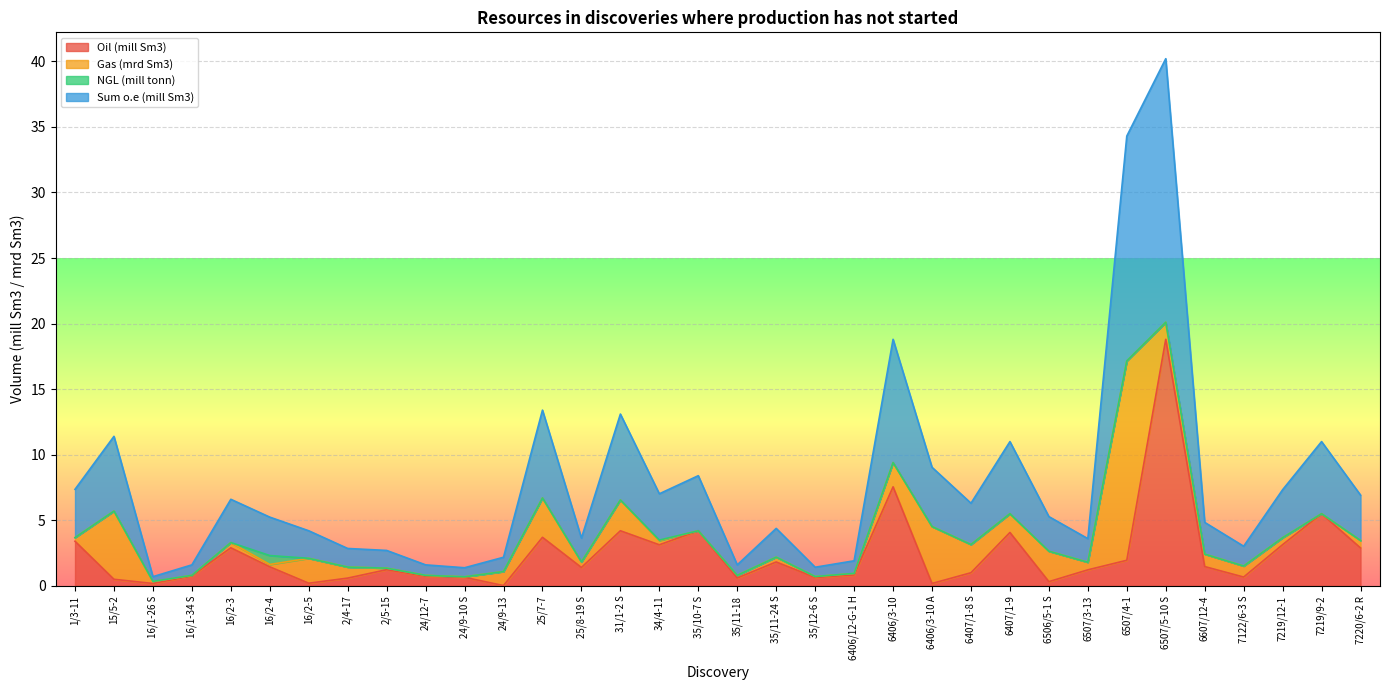

Is it true that Oil (mill Sm3) equals 2.0 at 25/7-7?

False